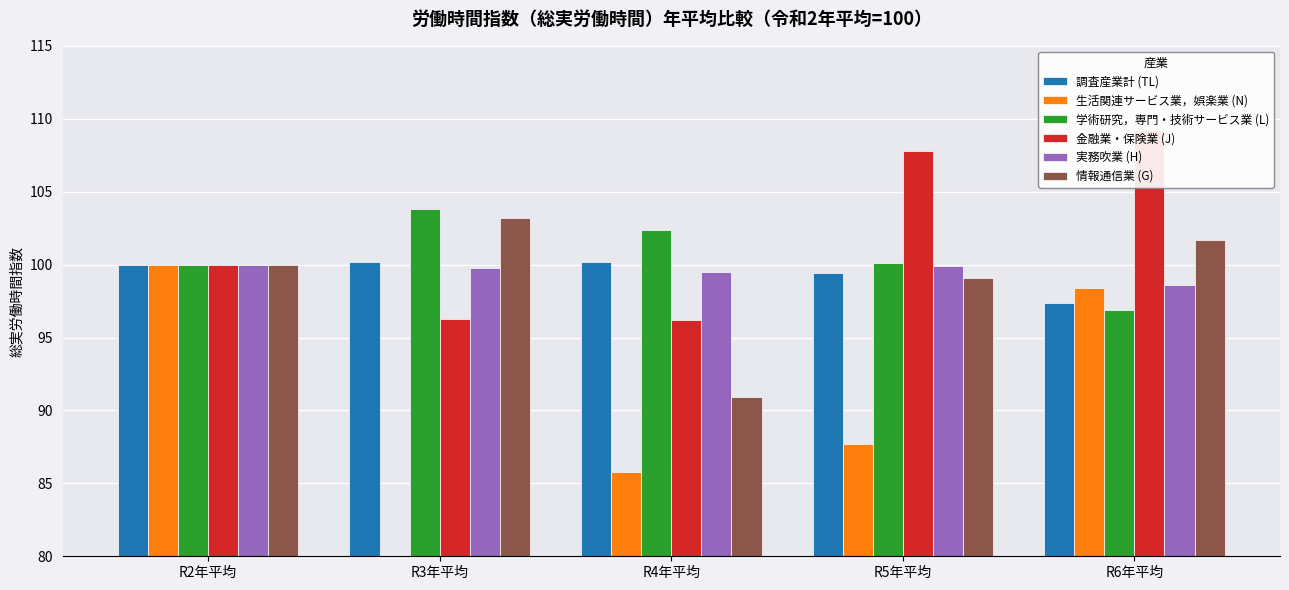

Which series changed the most between R2年平均 and R3年平均?

生活関連サービス業，娯楽業 (N)